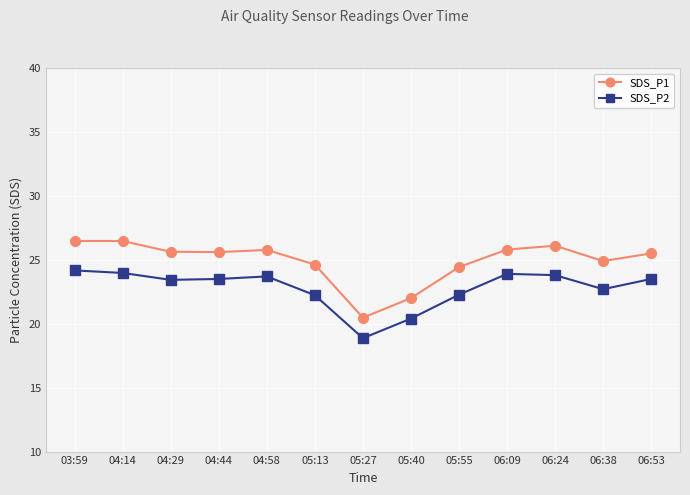

What is the sum of all SDS_P1 values?

323.8